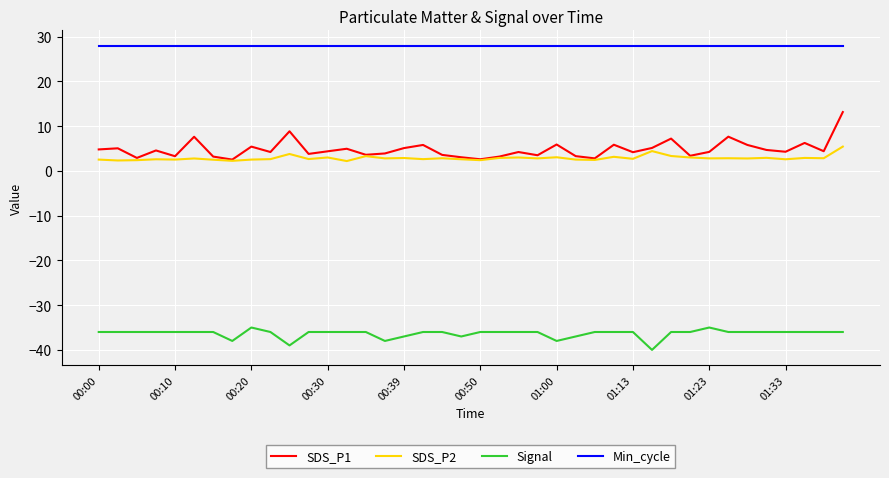

Rank the series by their maximum value, from highest to lowest.

Min_cycle, SDS_P1, SDS_P2, Signal